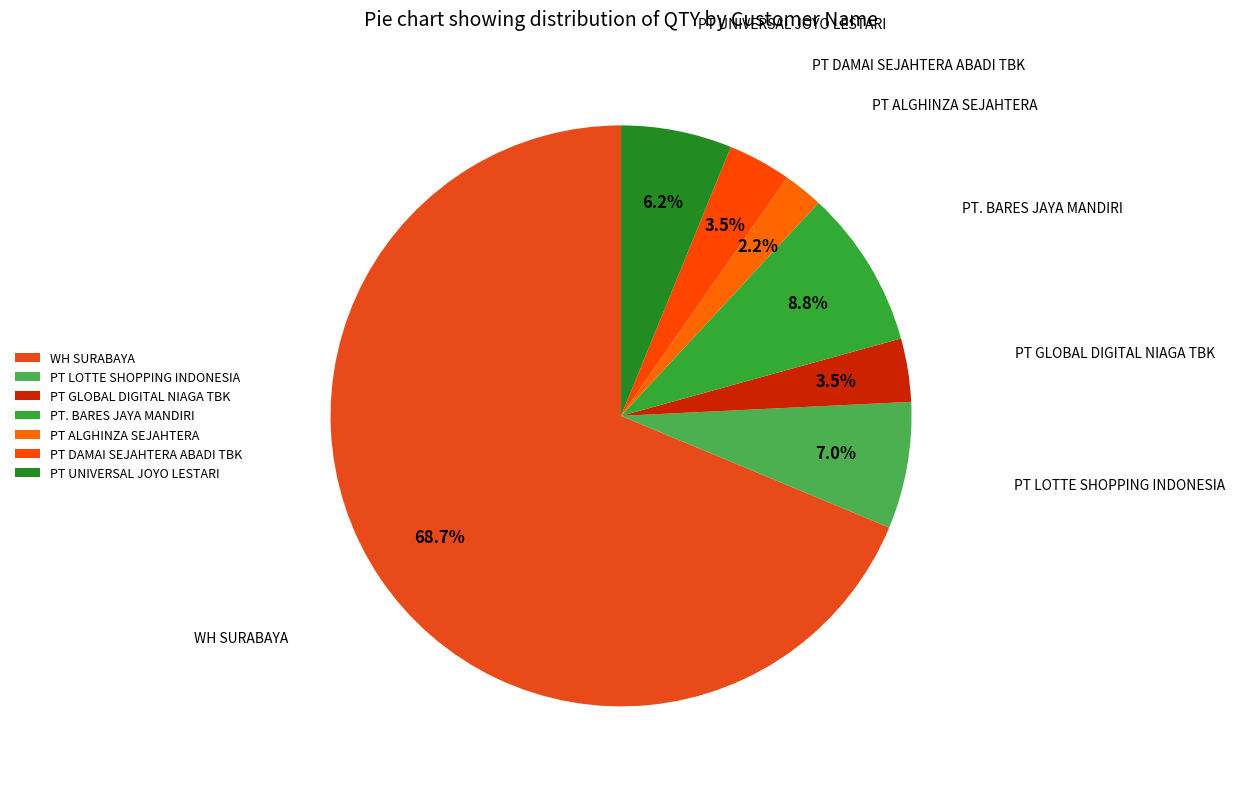

Is it true that PT LOTTE SHOPPING INDONESIA is 1% of the pie?

False